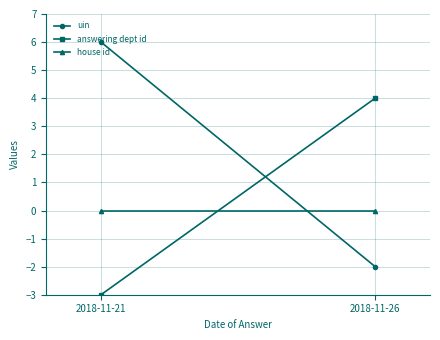

What is the value of the answering dept id point at the 1st from the left?

-3